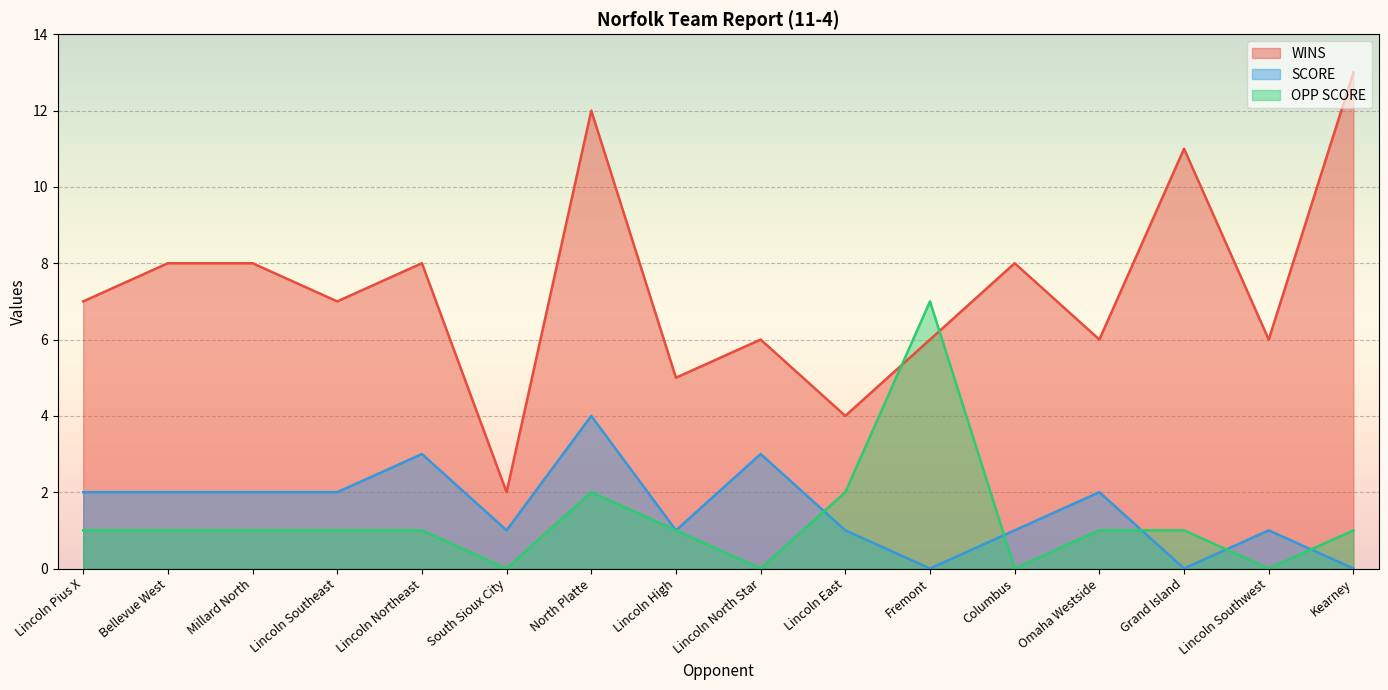

At which category is the sum across all series the highest?

North Platte